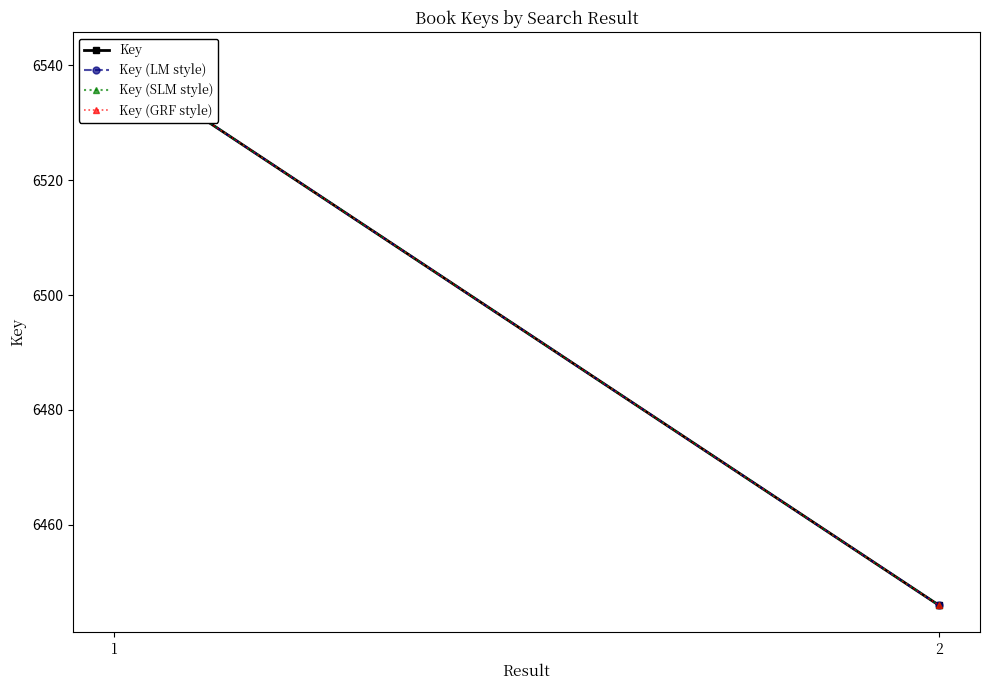

Is it true that Key equals 11167 at 2?

False